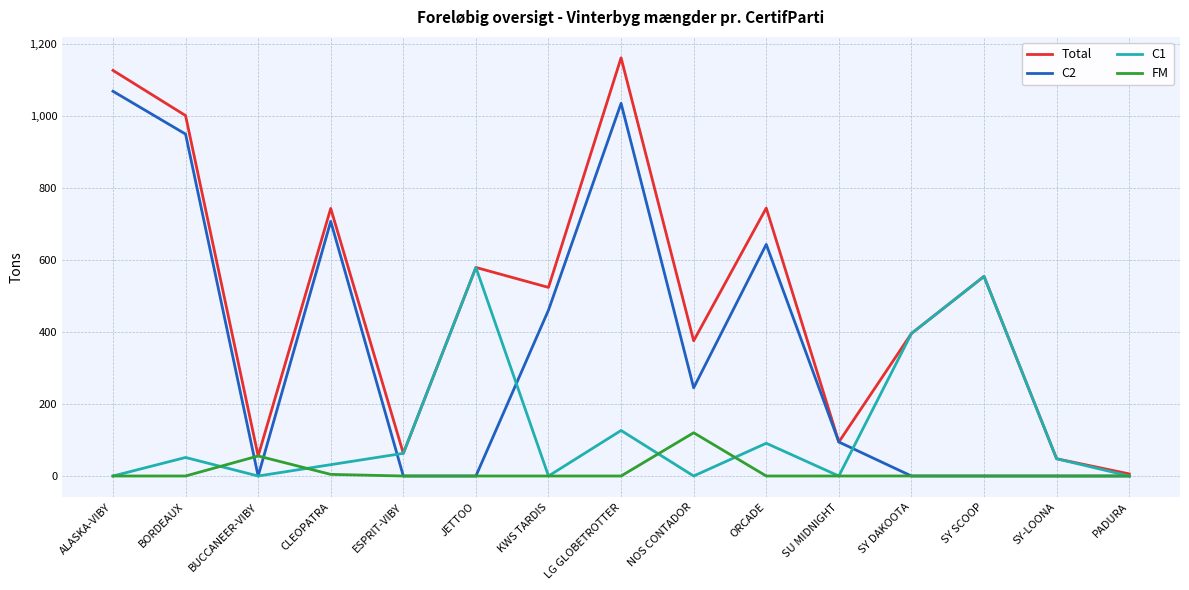

Where is the first local minimum for C2?

BUCCANEER-VIBY